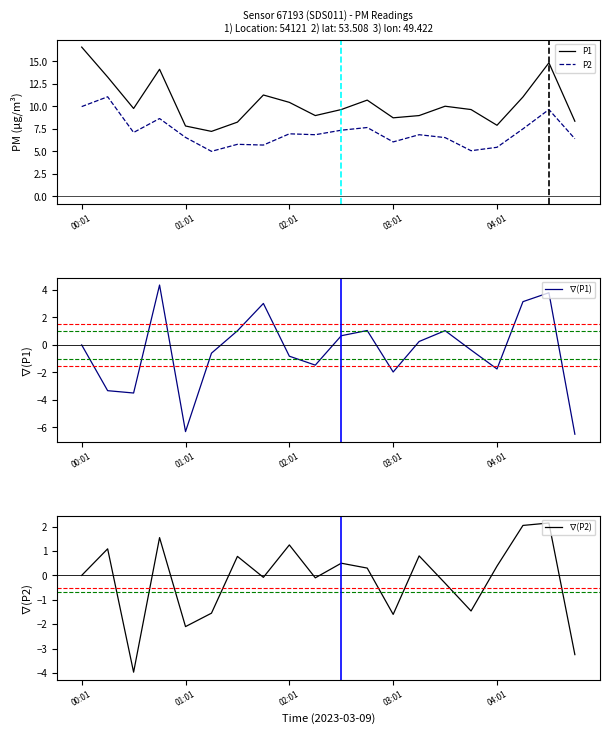

Is it true that P2 equals 16.6 at 00:01?

False